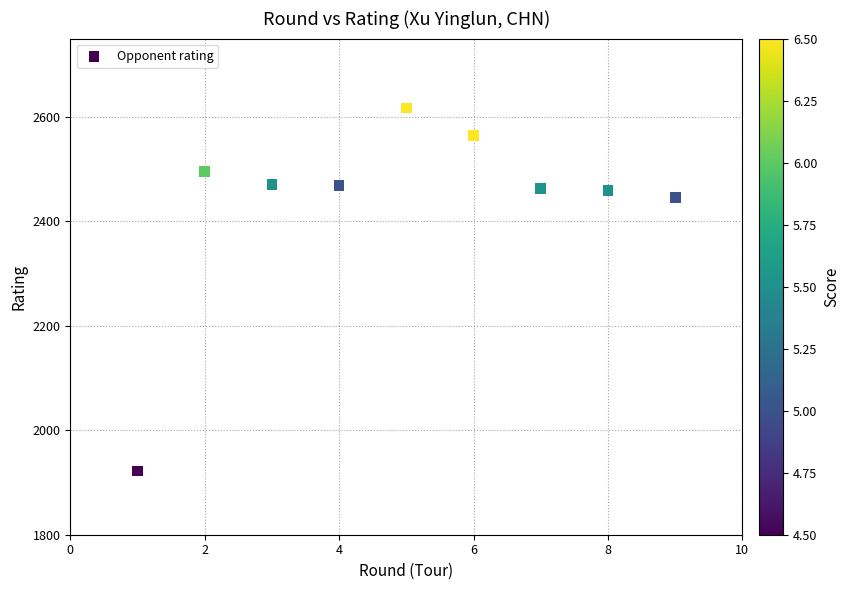

What Y value in the scatter plot is closest to 2269?

2446